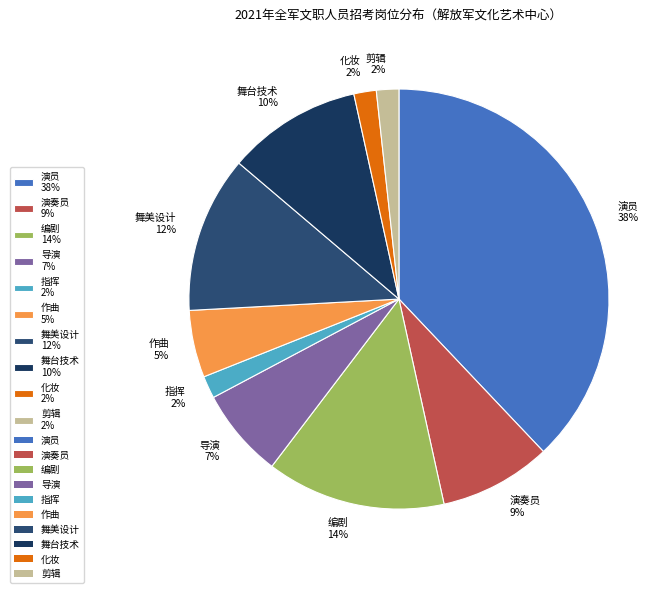

How many segments does this pie chart have?

10